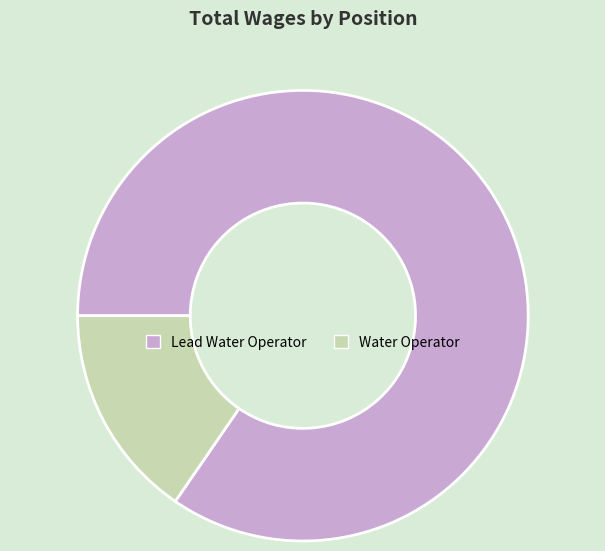

Between Lead Water Operator and Water Operator, which is larger?

Lead Water Operator